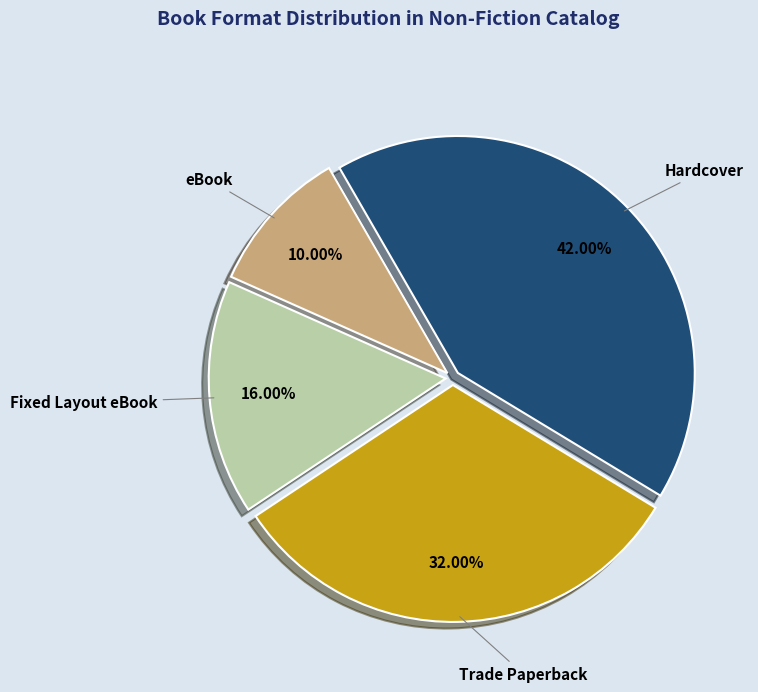

What is the ratio of the value at Hardcover to the value at eBook?

4.2